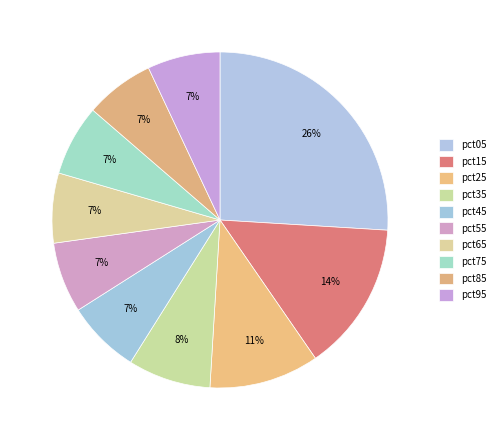

What is the total percentage of pct75 and pct35?

14.8%